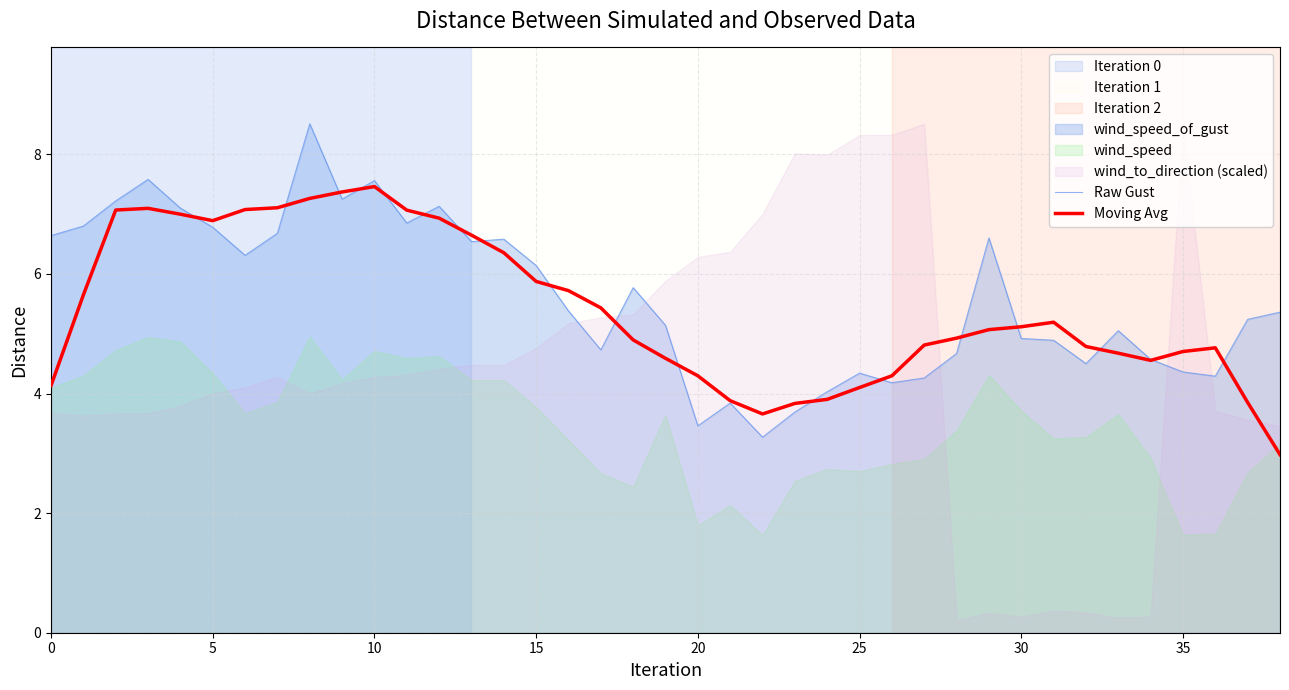

How many data points in Moving Avg are above 5?

20